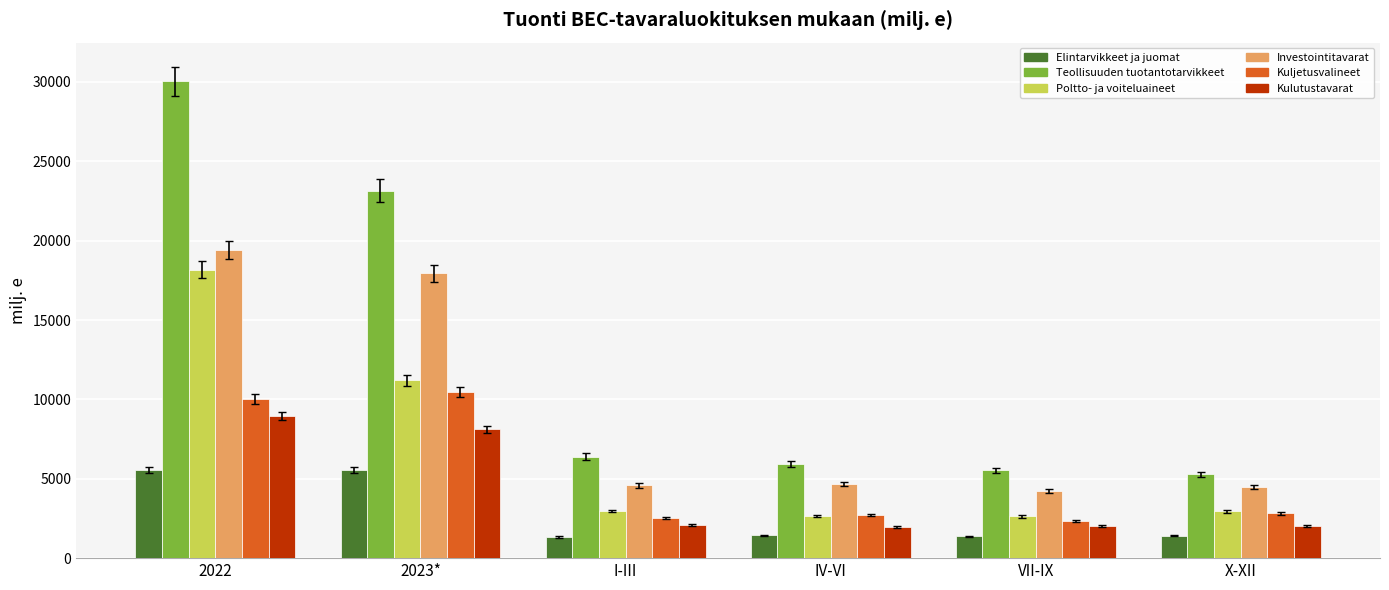

Read the Kulutustavarat value at IV-VI.

1985.9